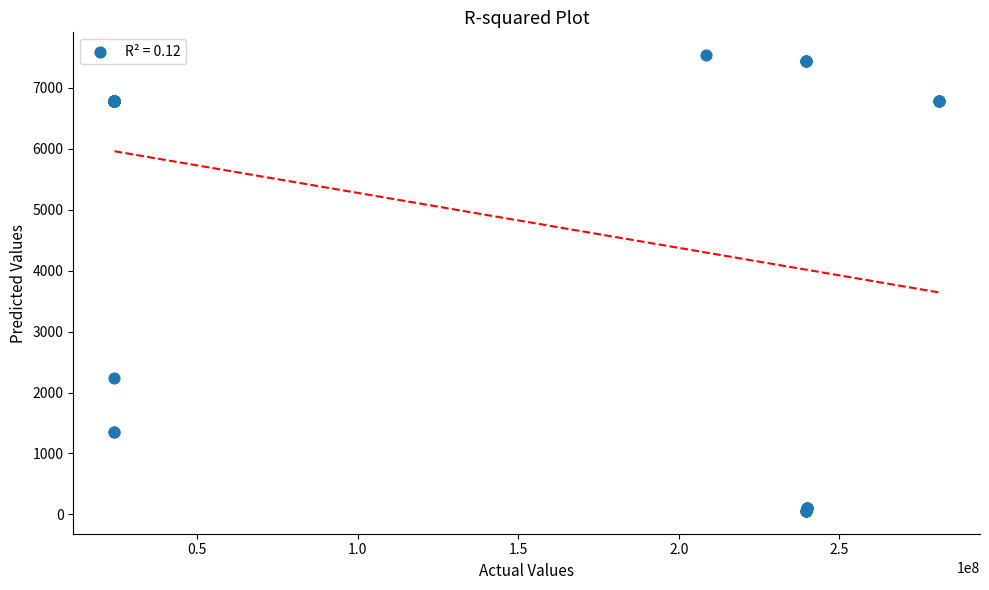

What Y value in the scatter plot is closest to 3797?

2245.9